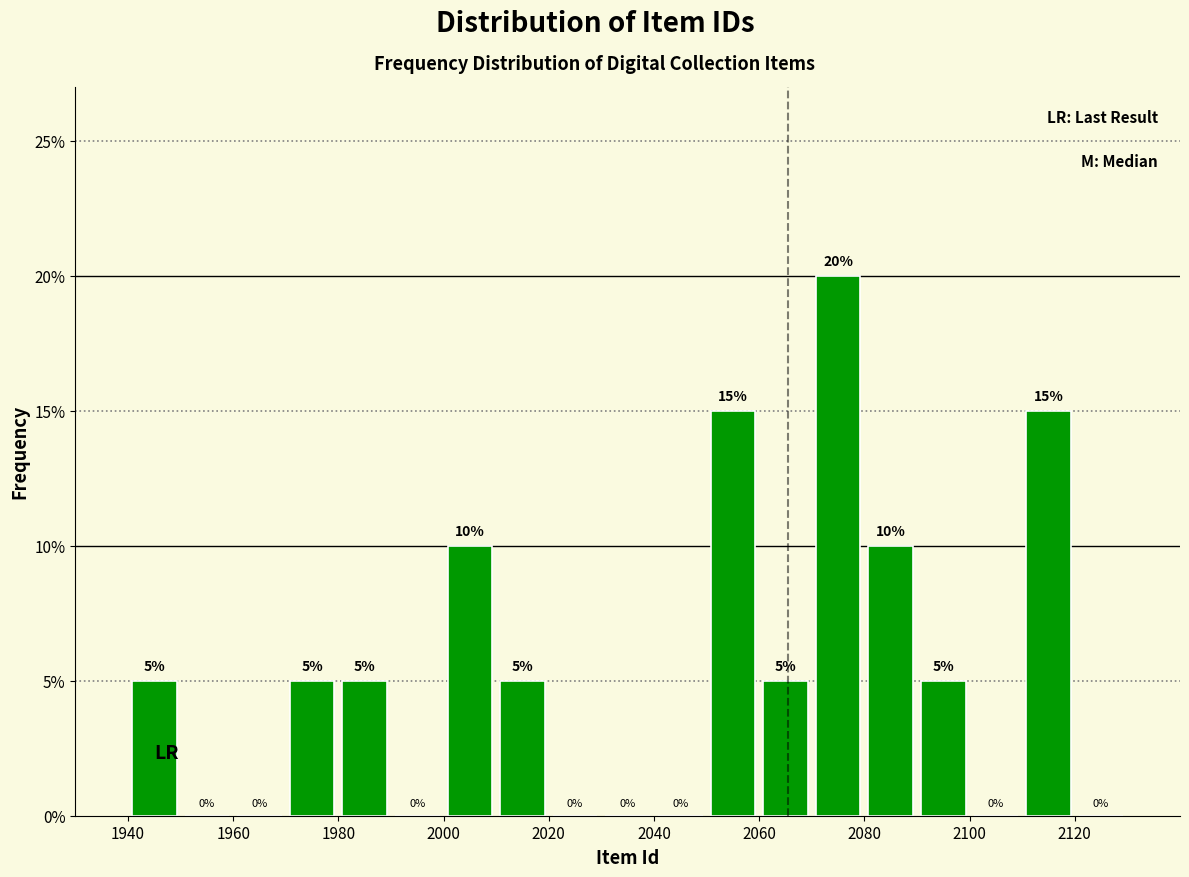

Reading left to right, list every bar in this chart as the range it spans on the x-axis followed by its height.

1940 to 1950: 5
1950 to 1960: 0
1960 to 1970: 0
1970 to 1980: 5
1980 to 1990: 5
1990 to 2000: 0
2000 to 2010: 10
2010 to 2020: 5
2020 to 2030: 0
2030 to 2040: 0
2040 to 2050: 0
2050 to 2060: 15
2060 to 2070: 5
2070 to 2080: 20
2080 to 2090: 10
2090 to 2100: 5
2100 to 2110: 0
2110 to 2120: 15
2120 to 2130: 0